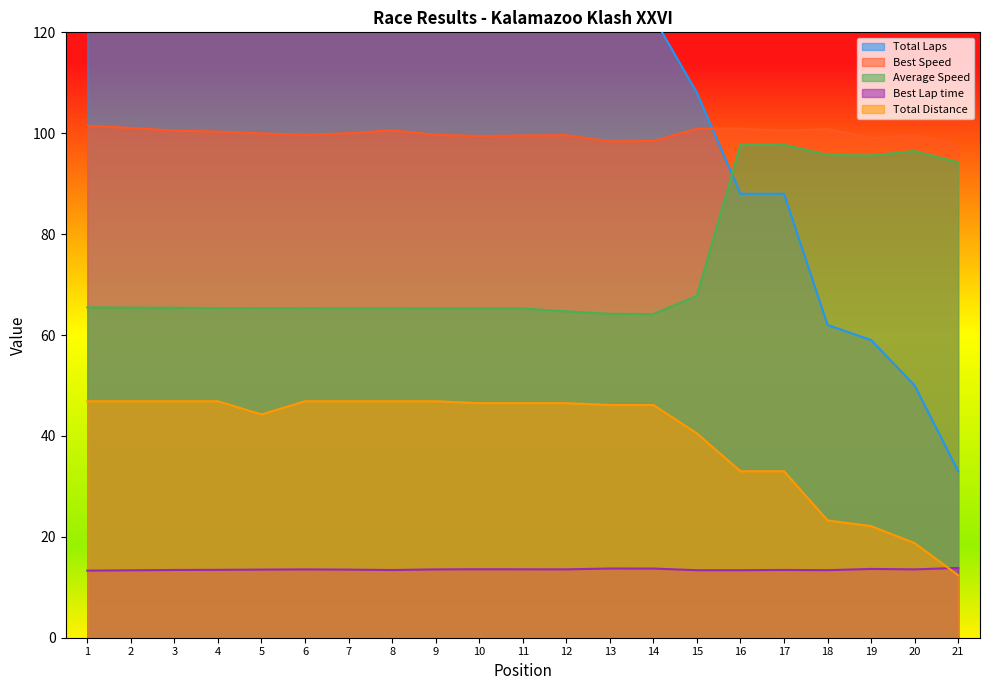

At how many categories does at least one series exceed 104?

15